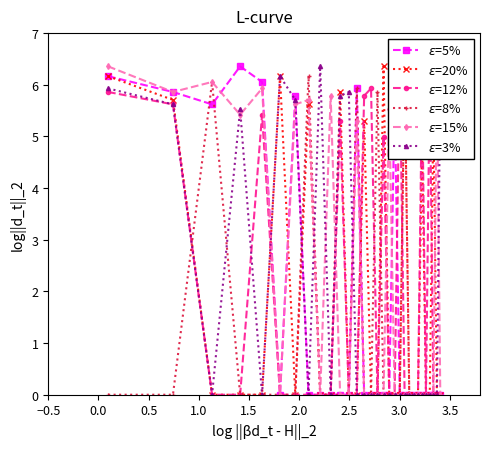

Reading left to right, transcribe all the data shown in this chart.

$\varepsilon$=5%: 6.2	5.9	5.6	6.4	6.1	0.0	5.8	0.0	0.0	0.0	0.0	0.0	5.9	0.0	0.0	0.0	0.0	0.0	5.7	0.0	0.0	0.0	0.0	0.0	0.0	0.0	0.0	0.0	0.0	0.0
$\varepsilon$=20%: 6.2	5.7	0.0	0.0	0.0	6.2	0.0	5.6	0.0	0.0	5.9	0.0	0.0	5.3	0.0	0.0	6.4	0.0	0.0	0.0	6.4	0.0	0.0	0.0	4.9	0.0	0.0	5.4	0.0	0.0
$\varepsilon$=12%: 5.9	5.6	0.0	0.0	5.4	0.0	0.0	0.0	0.0	0.0	5.3	0.0	0.0	5.8	5.9	0.0	5.0	0.0	0.0	6.4	0.0	0.0	0.0	0.0	6.1	0.0	6.2	0.0	0.0	0.0
$\varepsilon$=8%: 0.0	0.0	6.1	0.0	0.0	0.0	0.0	6.2	0.0	0.0	0.0	0.0	5.9	0.0	0.0	5.9	0.0	0.0	0.0	0.0	6.4	0.0	0.0	0.0	0.0	0.0	0.0	0.0	0.0	0.0
$\varepsilon$=15%: 6.4	5.9	6.1	5.4	5.9	0.0	5.6	5.7	0.0	5.8	0.0	0.0	5.3	0.0	0.0	0.0	0.0	5.5	0.0	0.0	0.0	0.0	0.0	0.0	0.0	0.0	0.0	0.0	6.2	0.0
$\varepsilon$=3%: 5.9	5.6	0.0	5.5	0.0	6.2	5.7	0.0	6.4	0.0	5.8	5.9	0.0	0.0	0.0	0.0	0.0	0.0	0.0	0.0	0.0	0.0	0.0	0.0	0.0	0.0	0.0	0.0	0.0	6.1